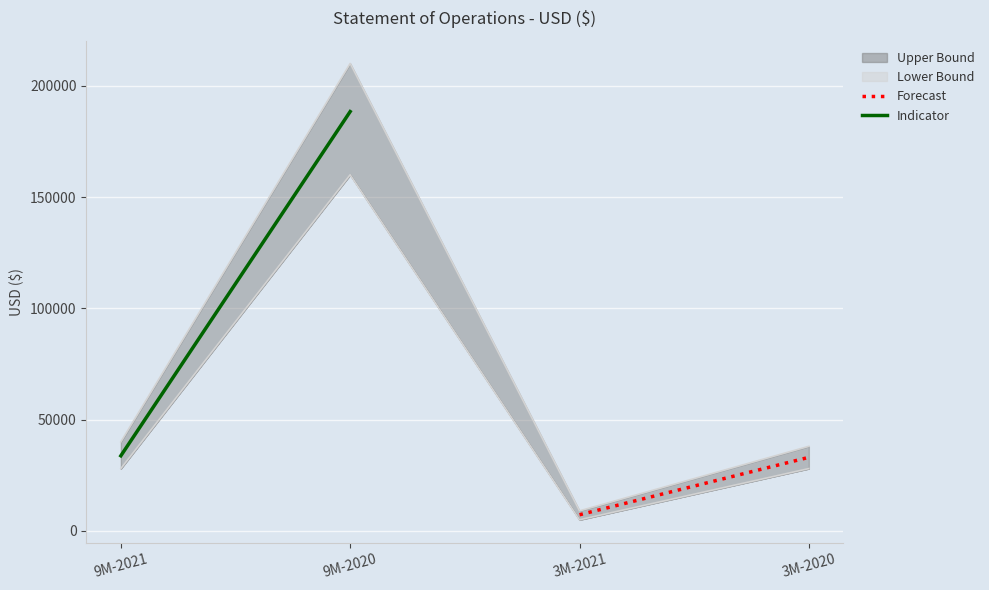

What is the sum of the Forecast values at 3M-2020 and 3M-2021?

40294